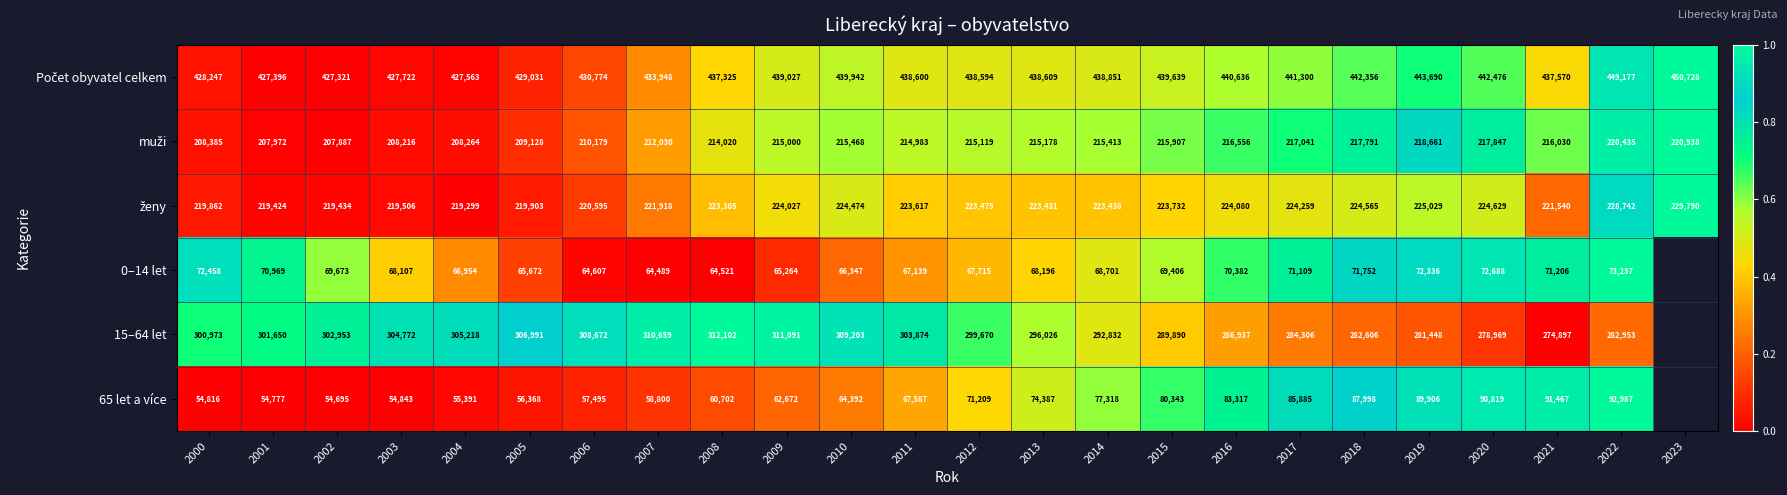

What is the greatest value displayed?

1.0